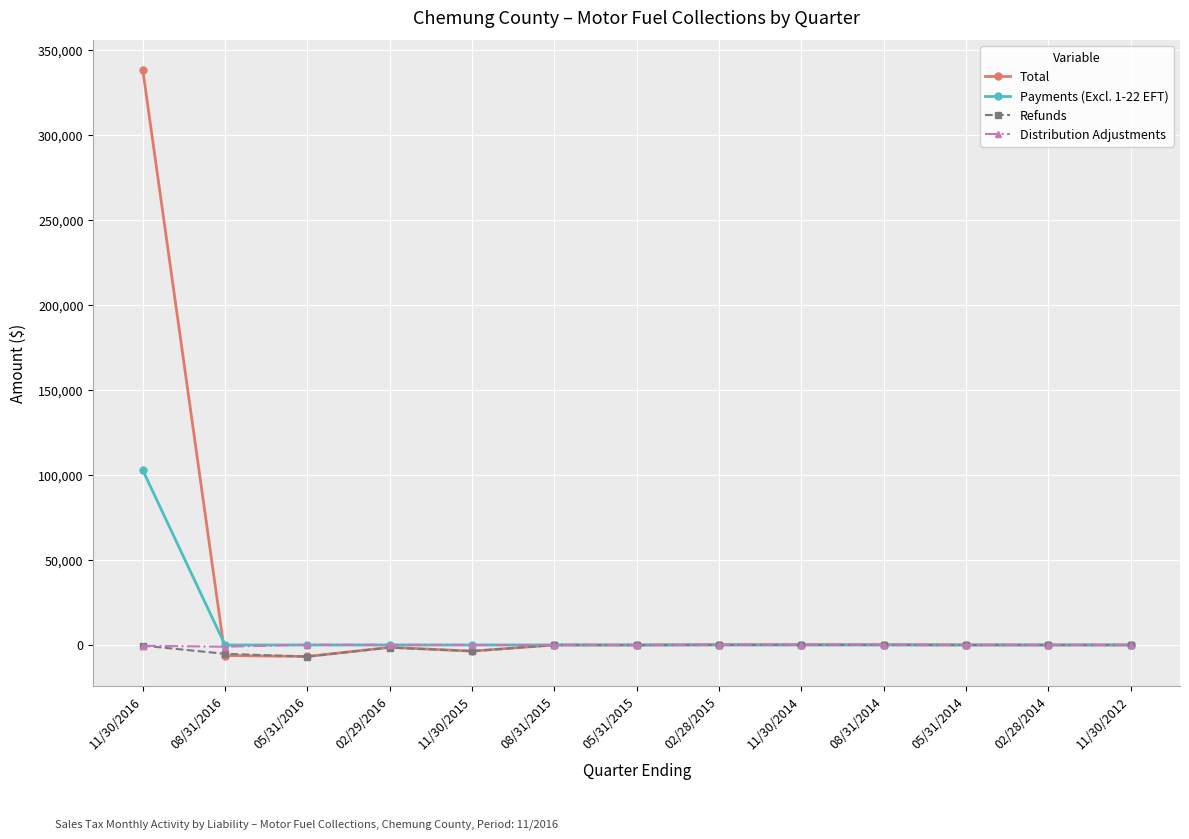

At which category does the chart reach its peak across all series?

11/30/2016